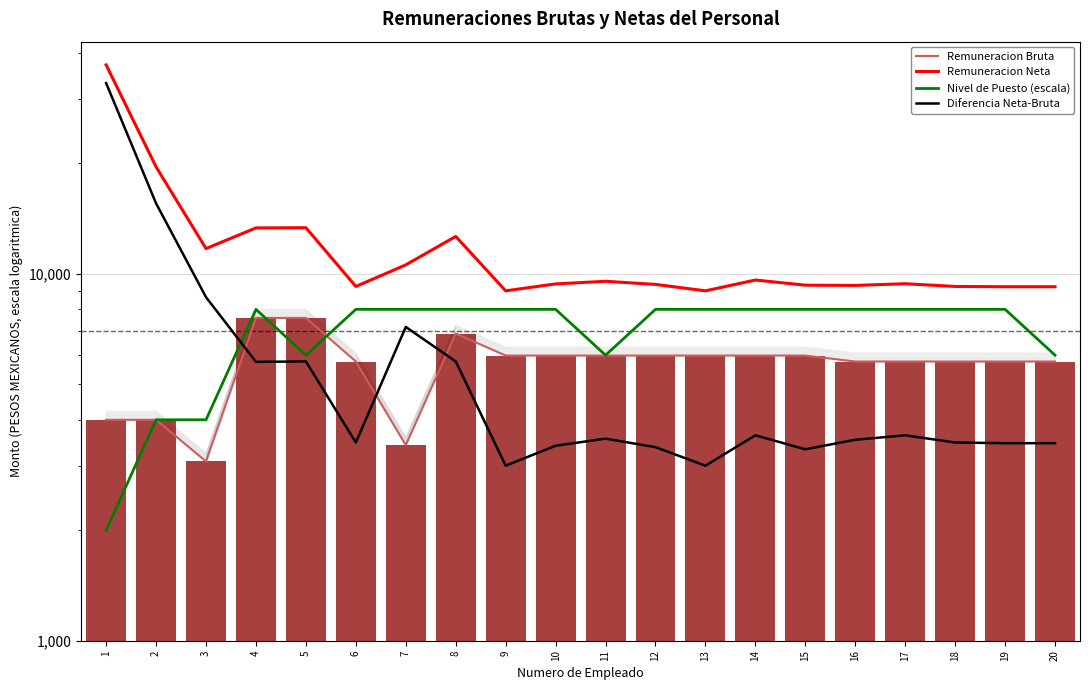

Is the value of Nivel de Puesto (escala) at 7 greater than the value of Remuneracion Bruta at 2?

Yes